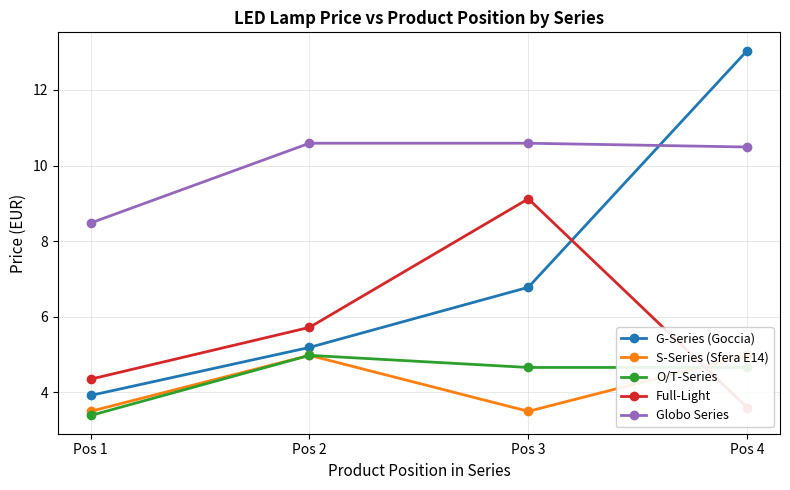

At which label does G-Series (Goccia) reach its peak?

Pos 4